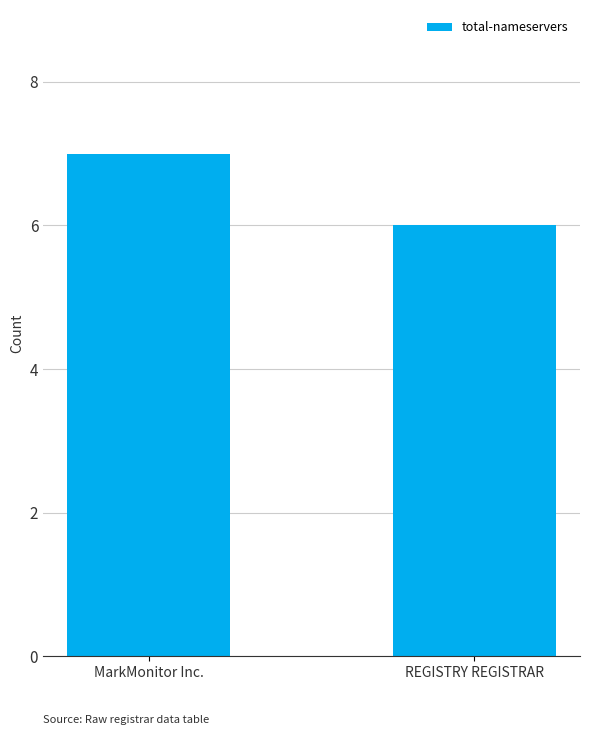

What is the greatest value displayed?

7